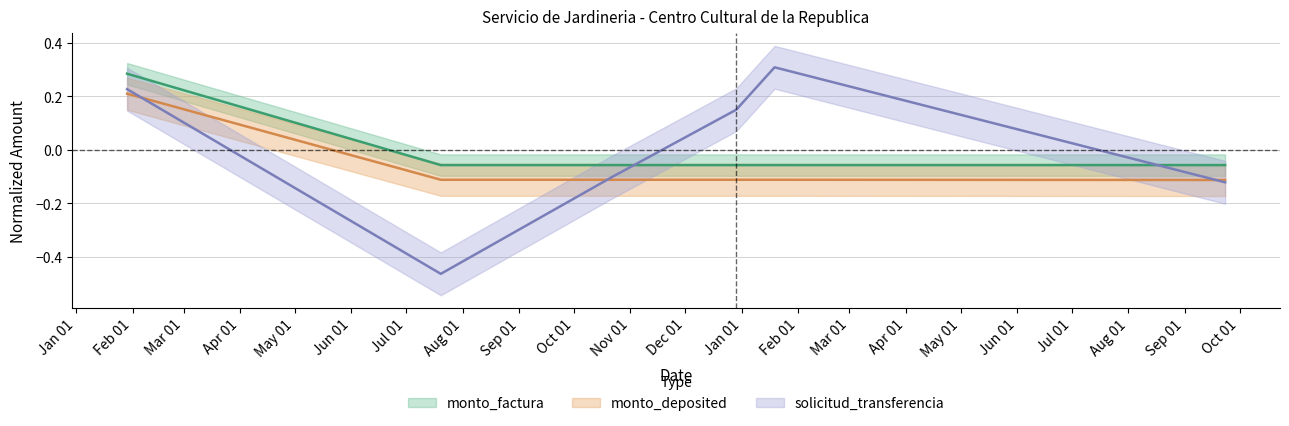

Reading right to left, what are all the values shown in this chart?

monto_factura: -0.1	-0.1	-0.1	-0.1	-0.1	0.3
monto_deposited: -0.1	-0.1	-0.1	-0.1	-0.1	0.2
solicitud_transferencia: -0.1	0.3	0.2	-0.1	-0.5	0.2